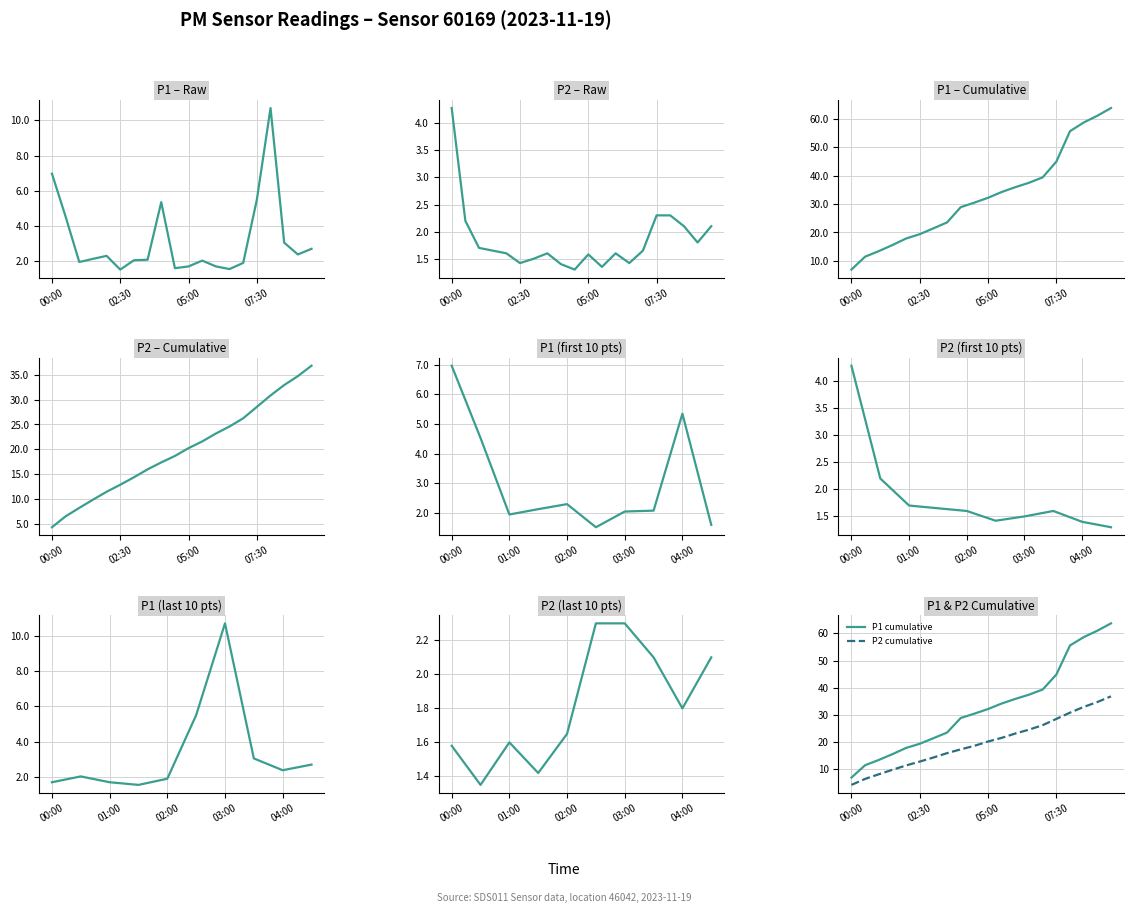

True or false: P1 and P2 intersect in this chart.

False